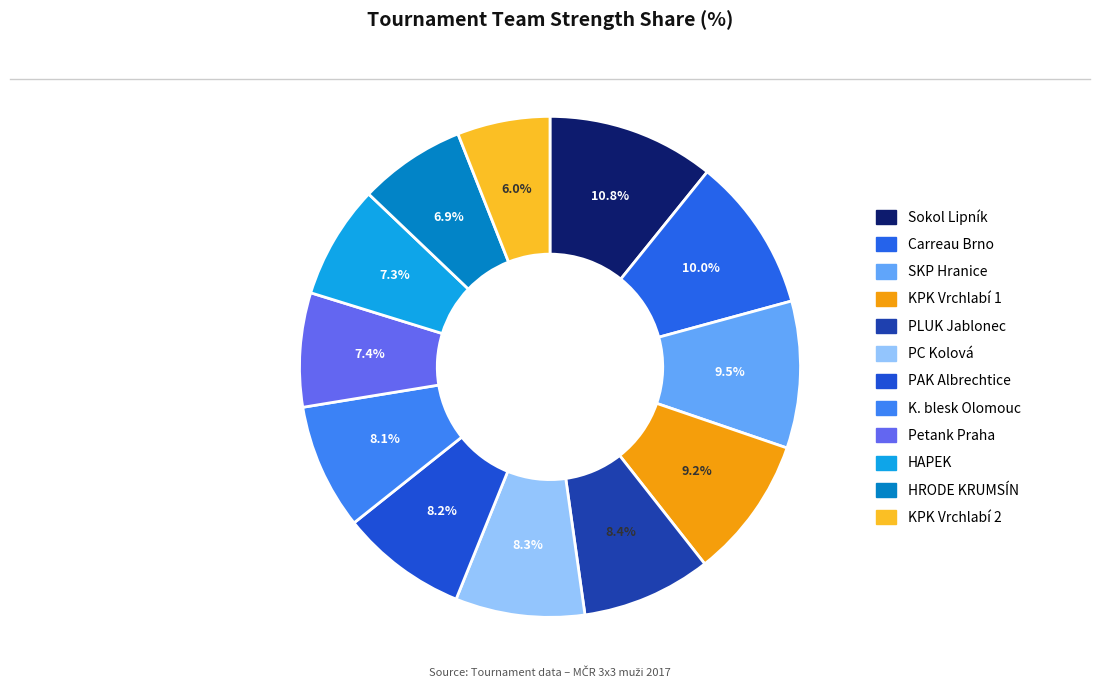

How many slices are in this pie chart?

12